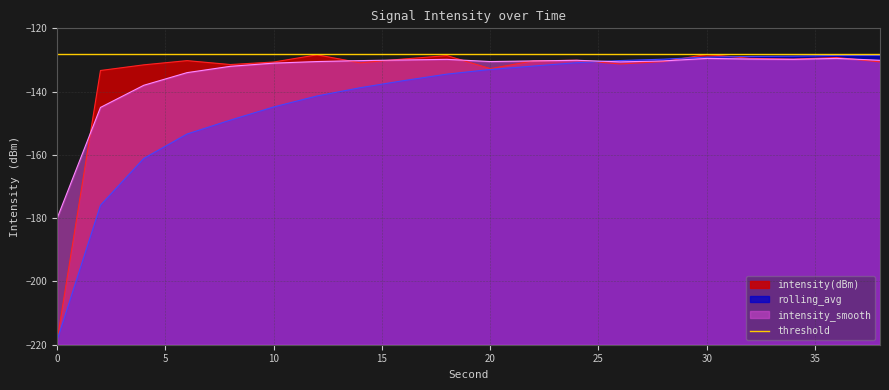

Where is the first local minimum for intensity(dBm)?

8